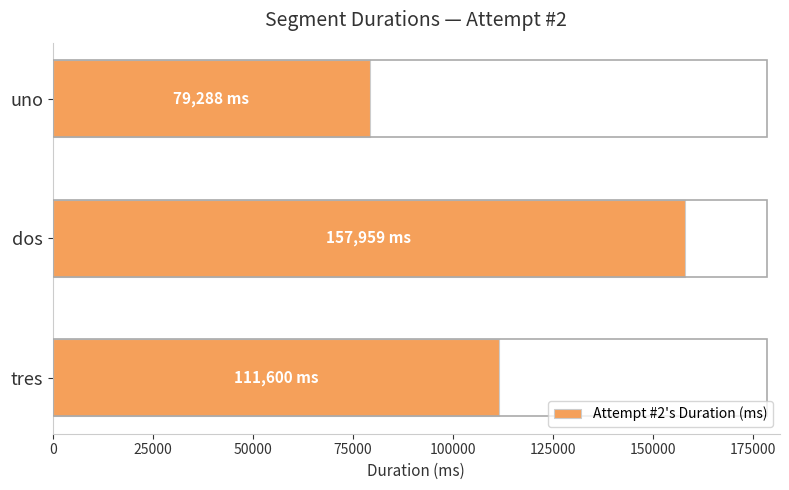

At which category does the chart reach its peak across all series?

dos